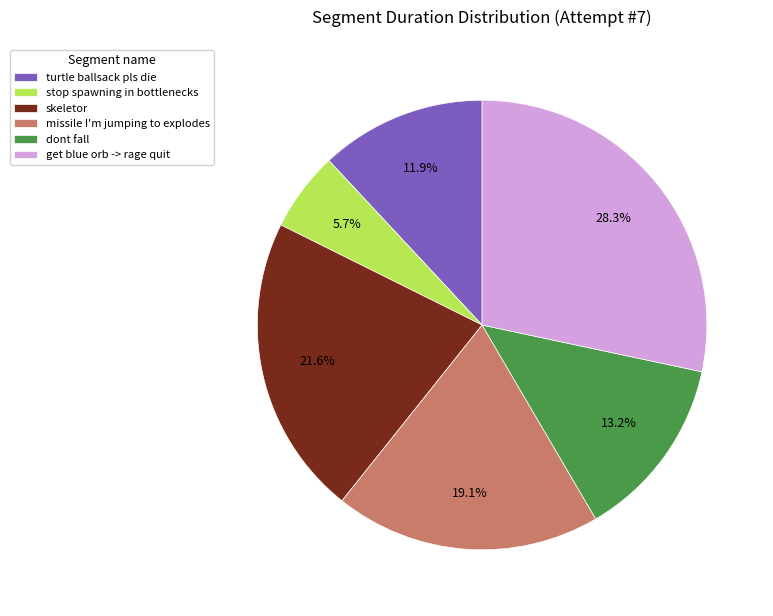

Combined, what portion of the pie is turtle ballsack pls die and skeletor?

33.6%